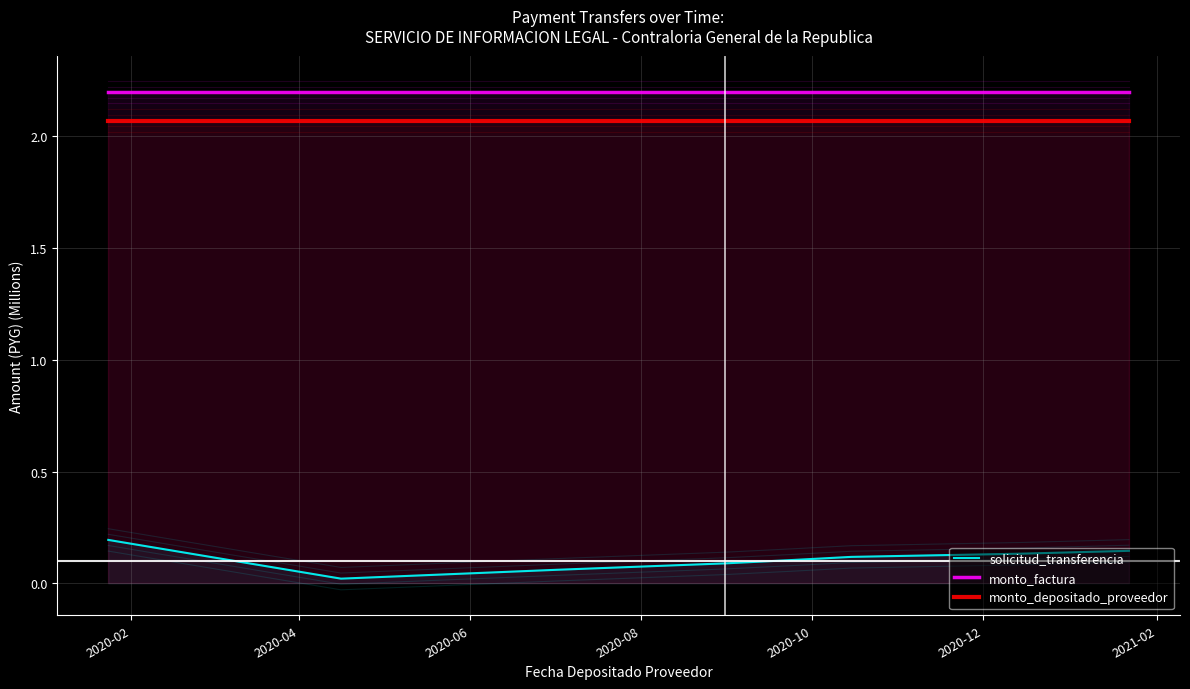

The value of solicitud_transferencia at 10 is 0.1. True or false?

True